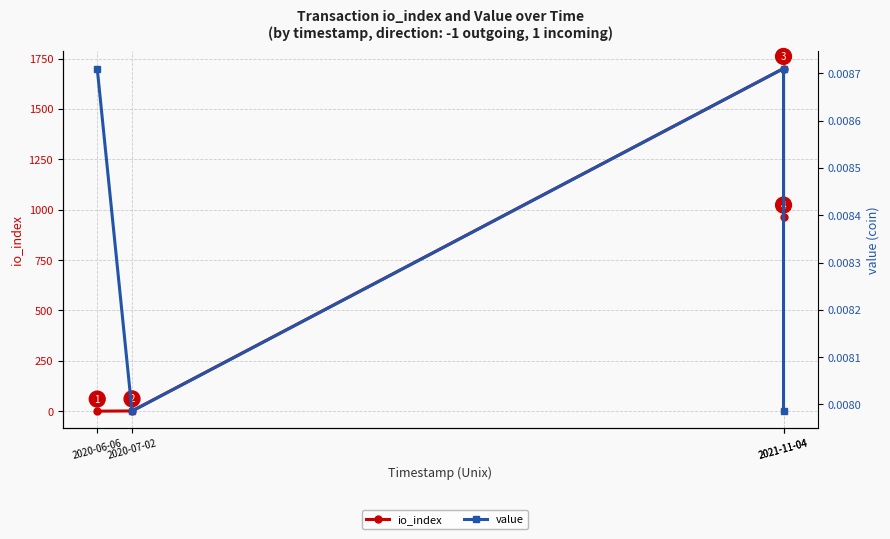

Which series has the widest spread of values?

io_index